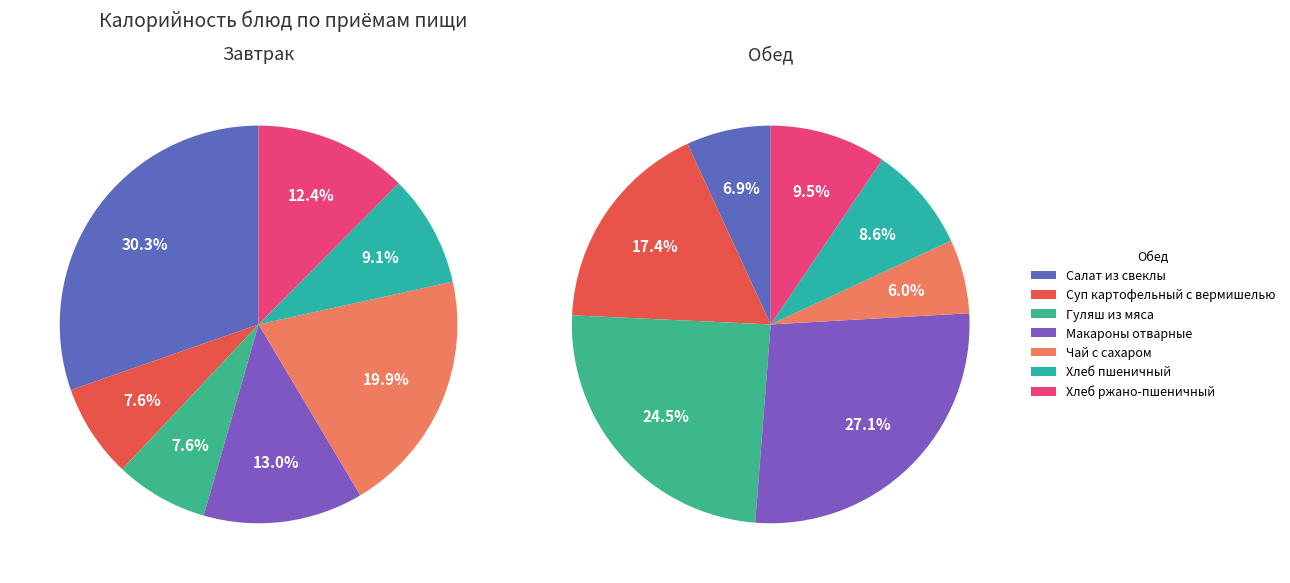

Is 1 the majority of the pie?

No